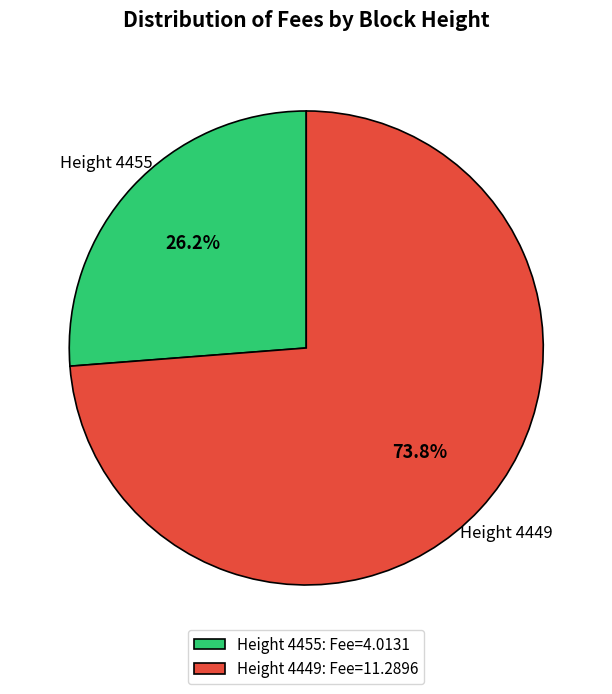

What percentage do Height 4455 and Height 4449 together represent?

100.0%